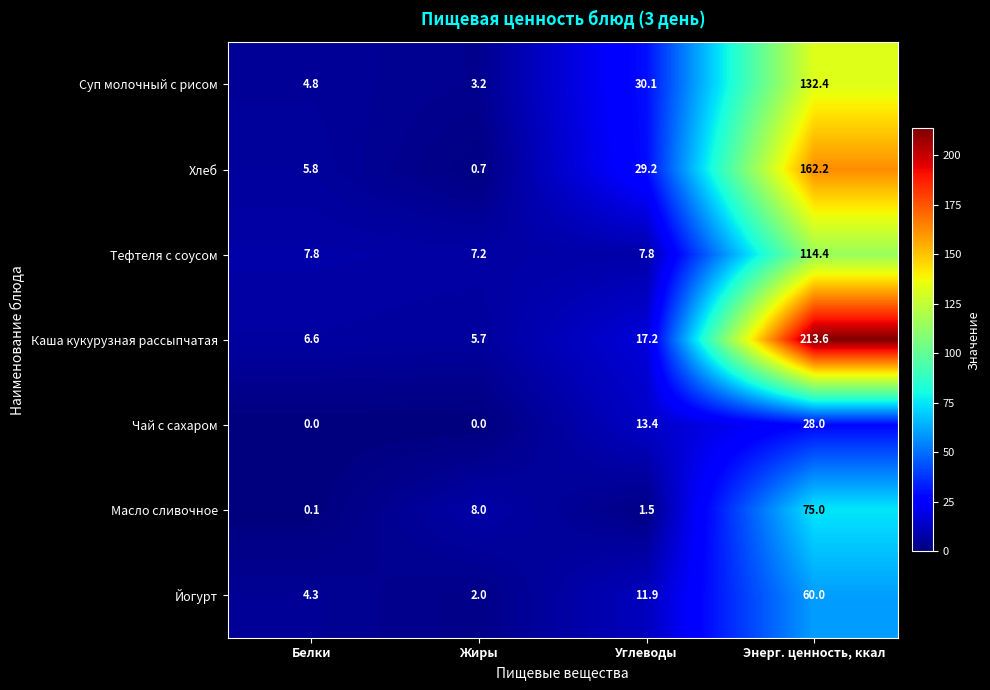

At which category is the sum across all series the highest?

Энерг. ценность, ккал